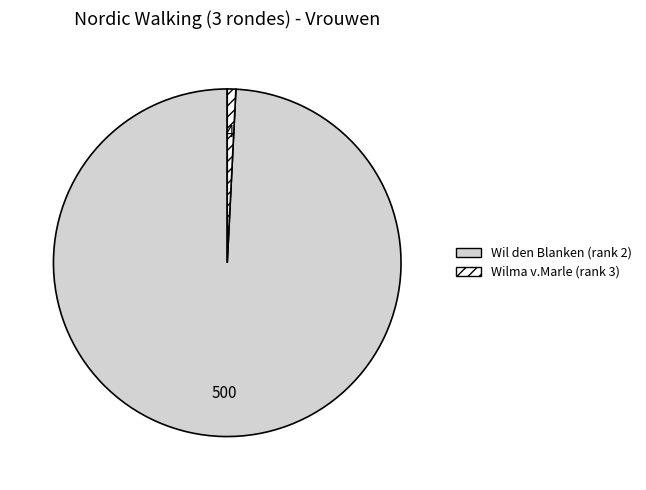

Is there any slice that represents more than half of the pie?

Yes